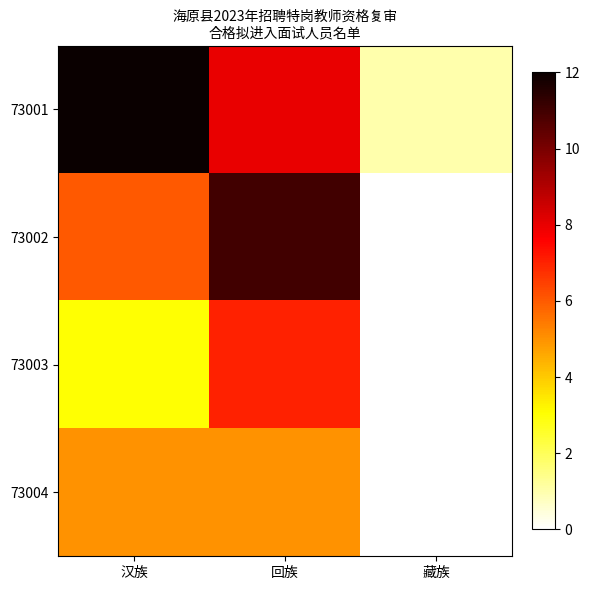

What is the total value across all series at 回族?

31